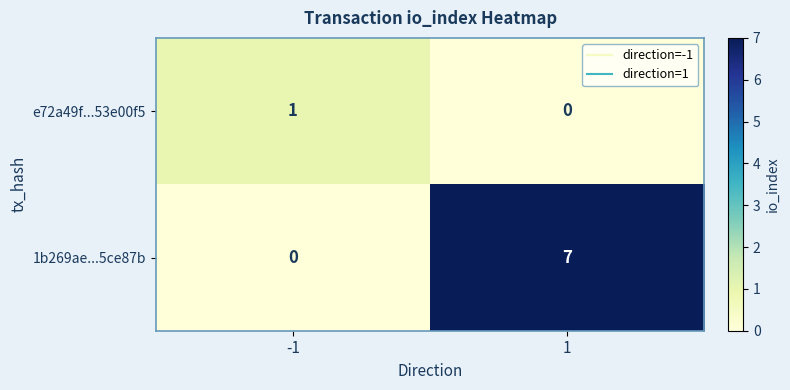

What is the difference between the 1b269ae...5ce87b values at 1 and -1?

7